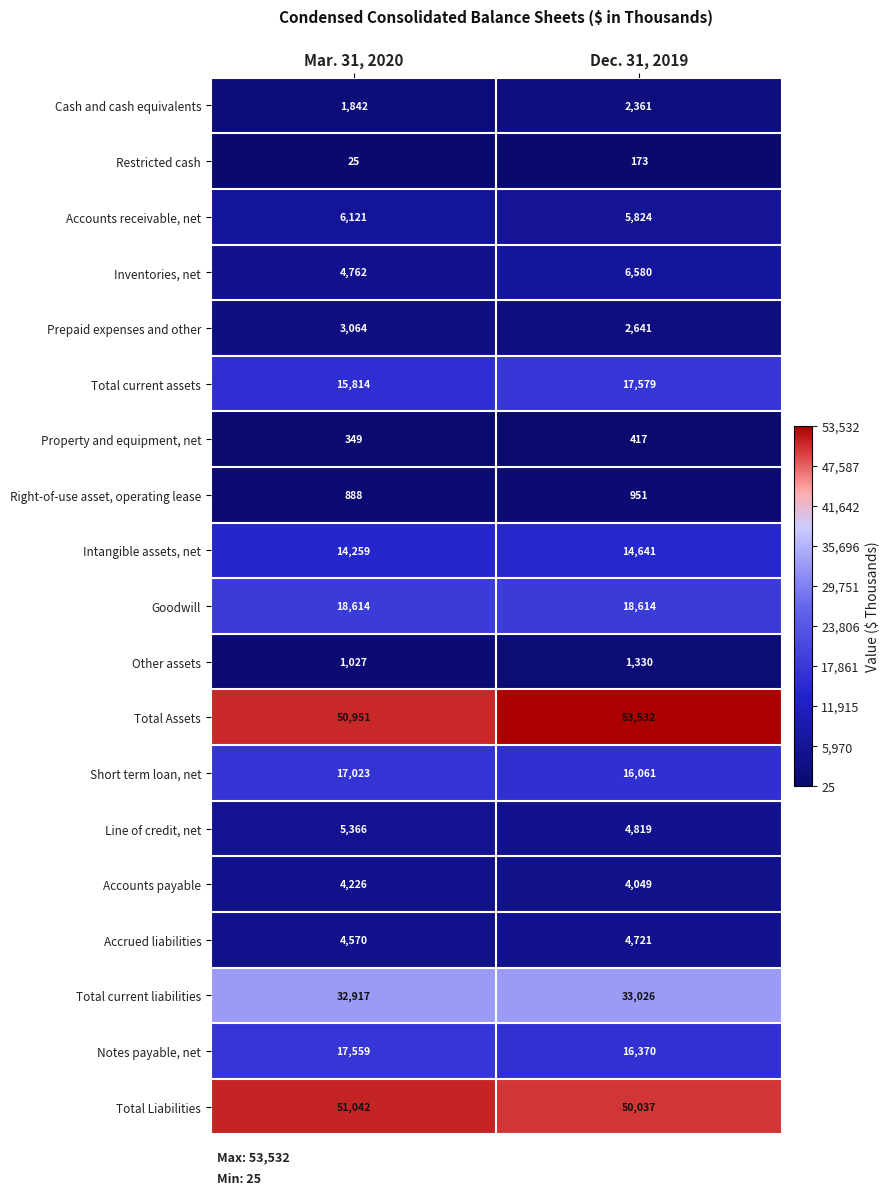

Which series has the largest total across all categories?

Total Assets